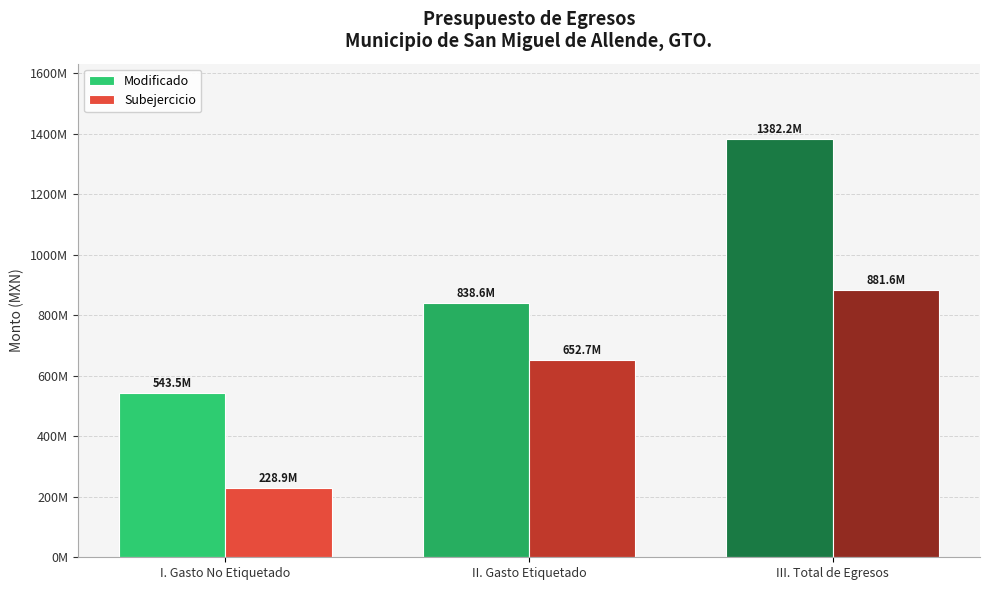

Are the bars horizontal?

No